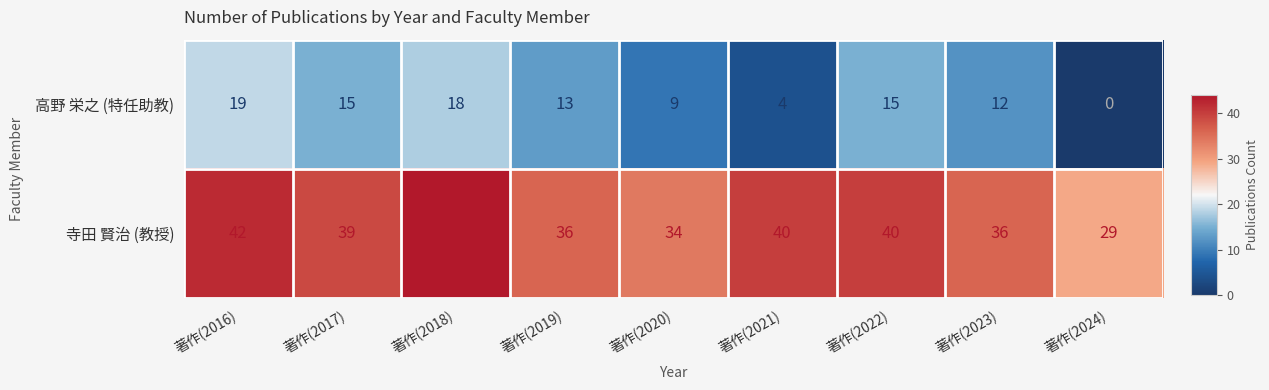

What is the sum of all 高野 栄之 (特任助教) values?

105